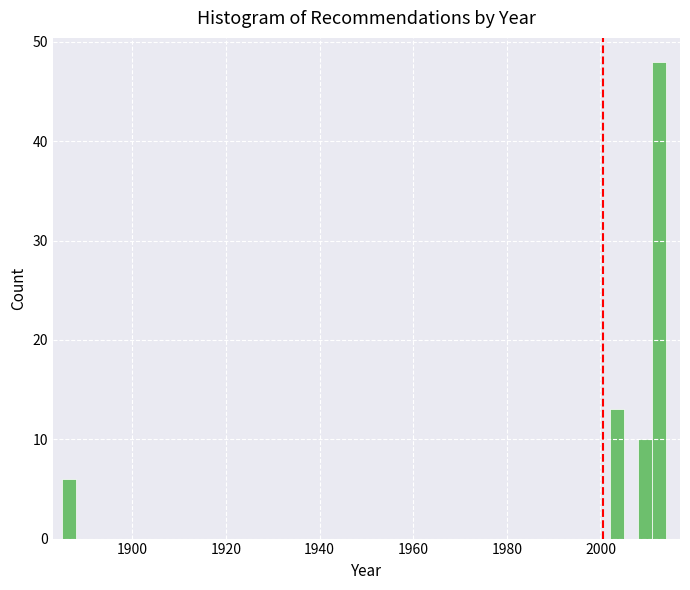

Around what value on the x-axis is the tallest bar? Give the approximate position of its centre, as read against the axis.

2012